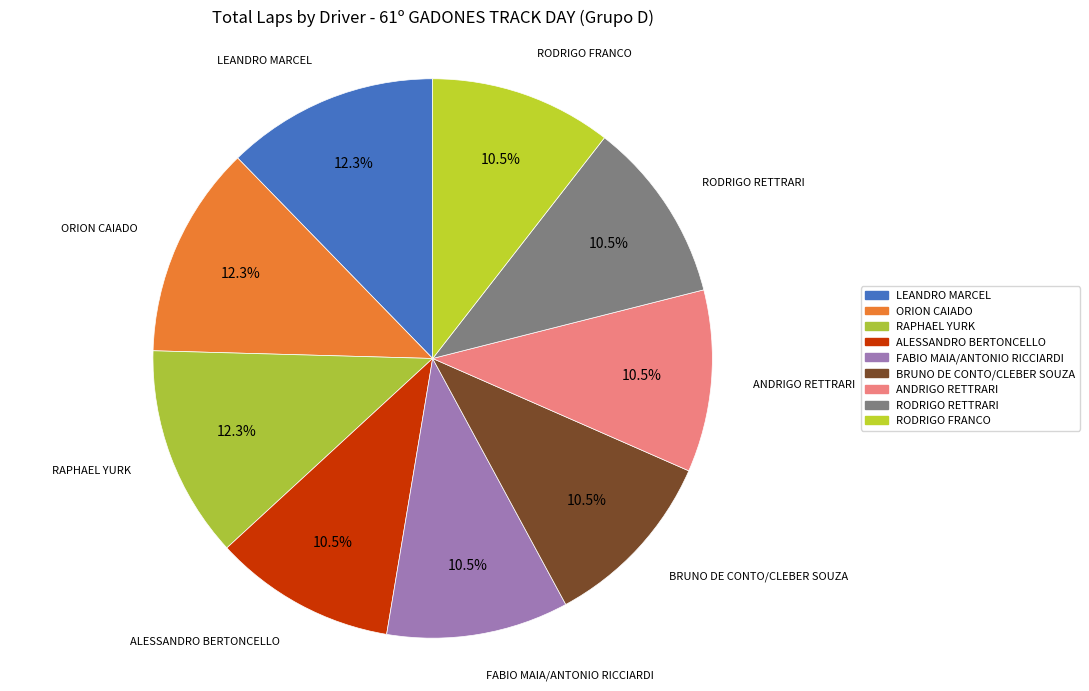

Is ALESSANDRO BERTONCELLO the majority of the pie?

No